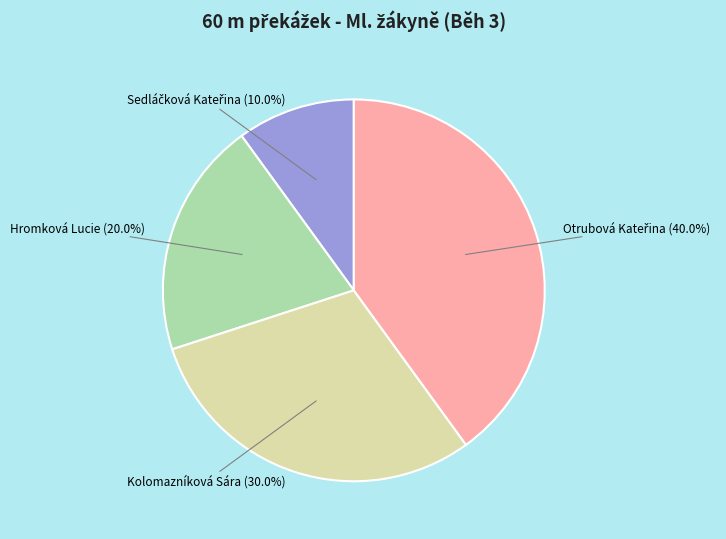

What is the total percentage of Kolomazníková Sára and Hromková Lucie?

50.0%